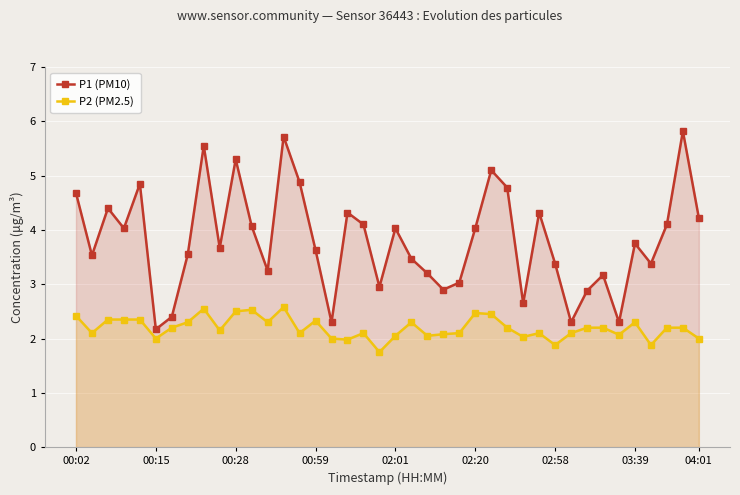

How many data points does each series have?

40